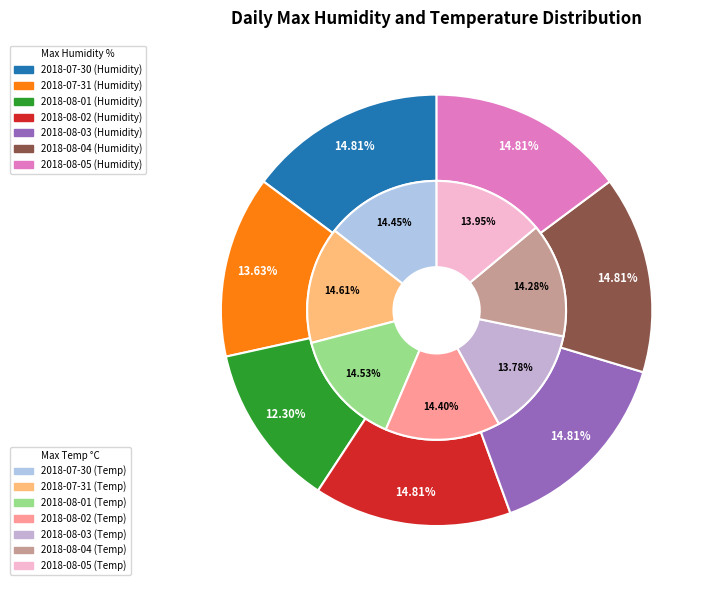

How many slices are in this pie chart?

7